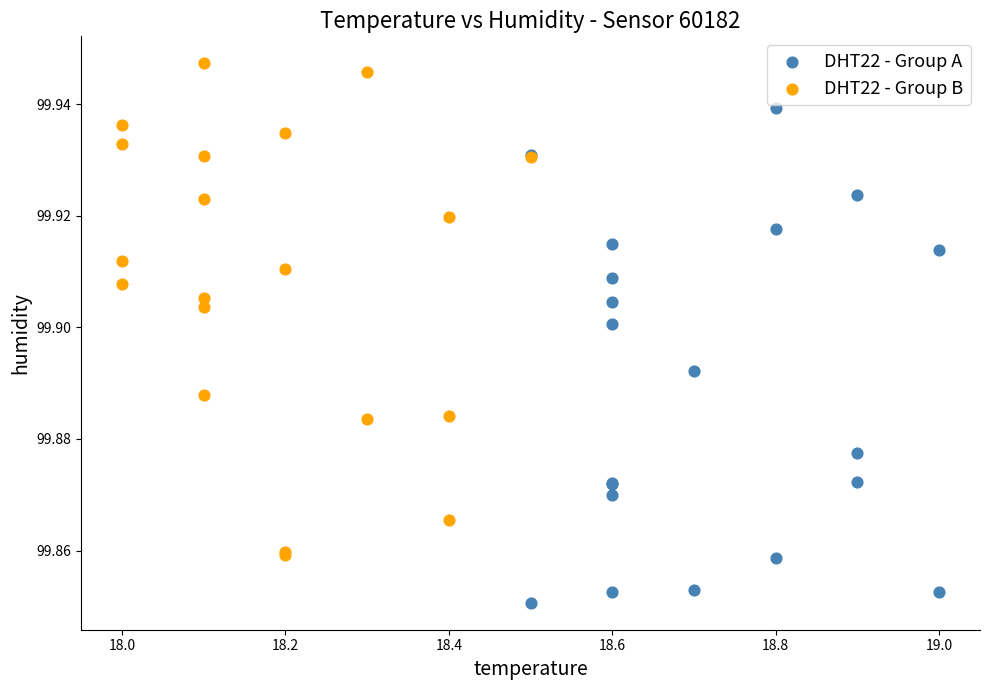

Which series contains the lowest Y value?

DHT22 - Group A